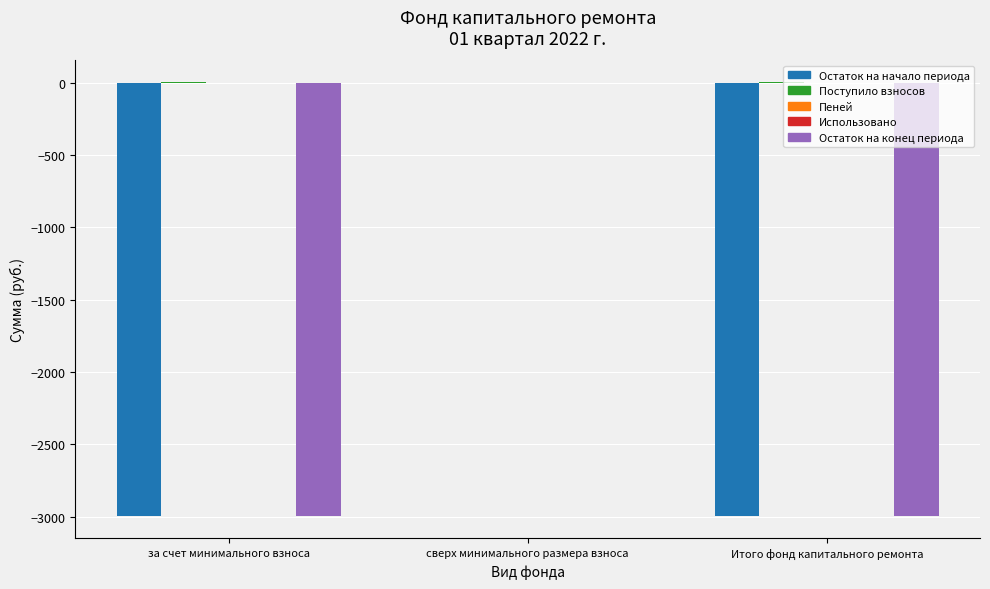

Which series has the largest total across all categories?

Поступило взносов